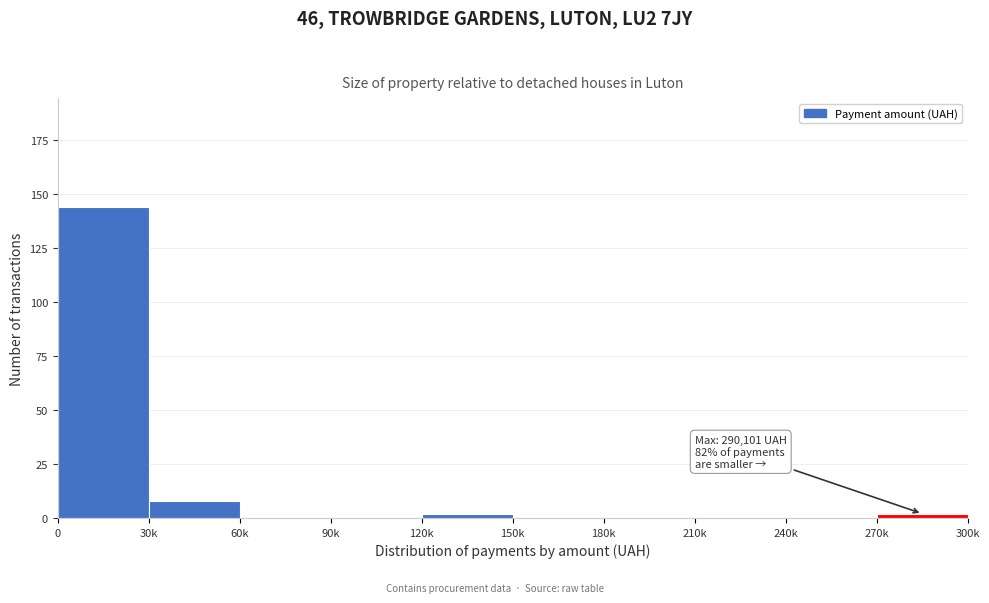

Reading left to right, extract all data points from this chart.

0=144	30k=8	60k=0	90k=0	120k=2	150k=0	180k=0	210k=0	240k=0	270k=2